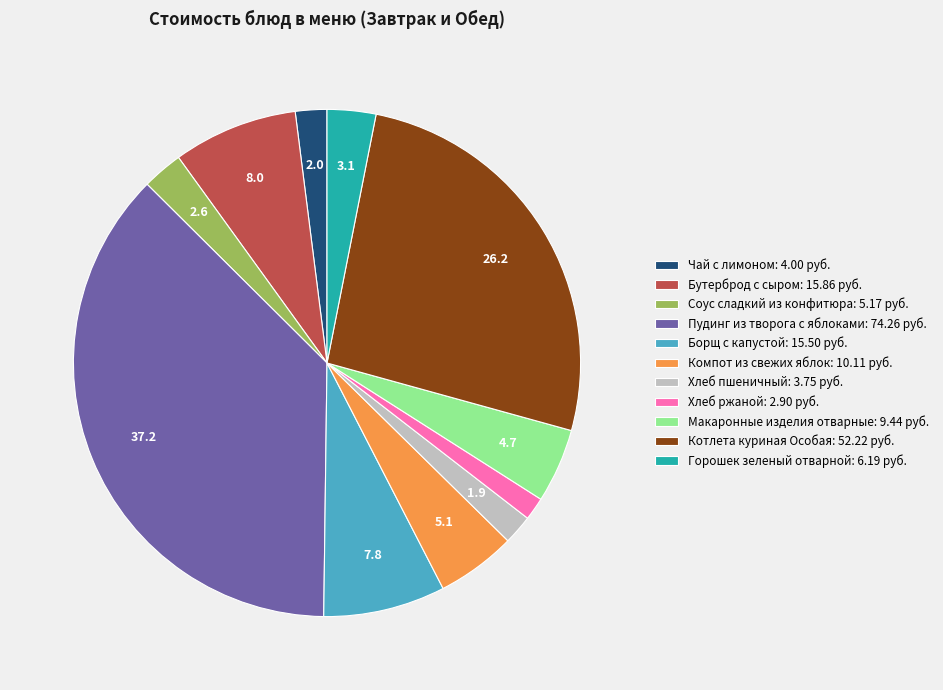

How many slices are in this pie chart?

11